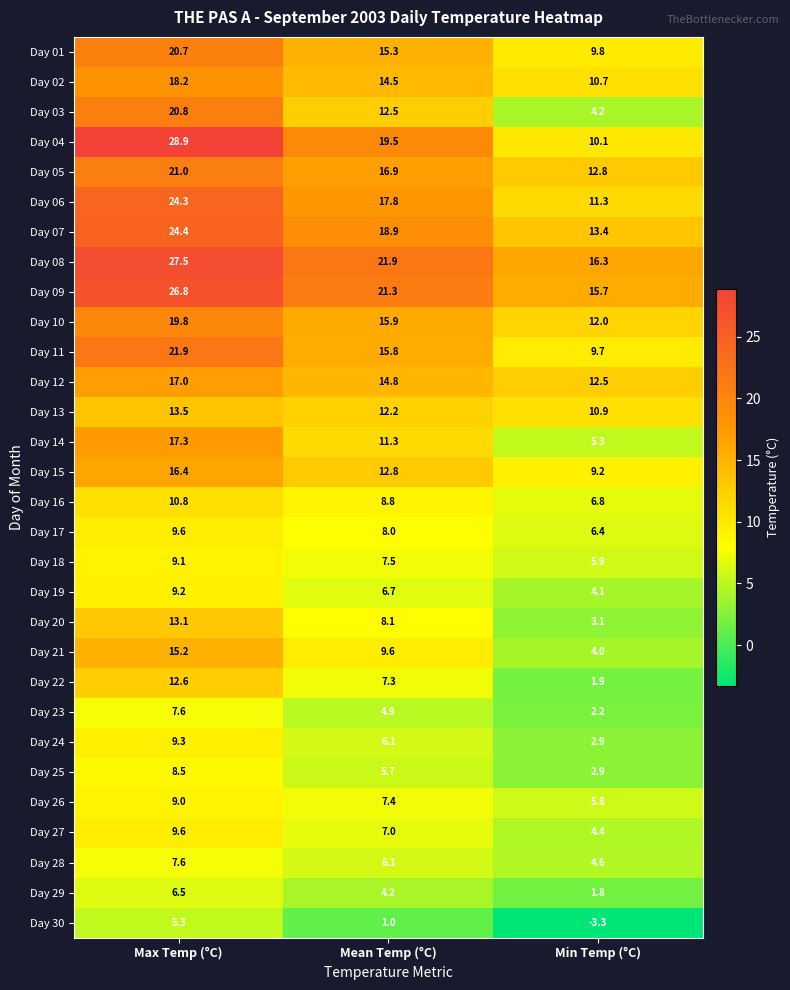

Which series changed the most between Mean Temp (°C) and Min Temp (°C)?

Day 04